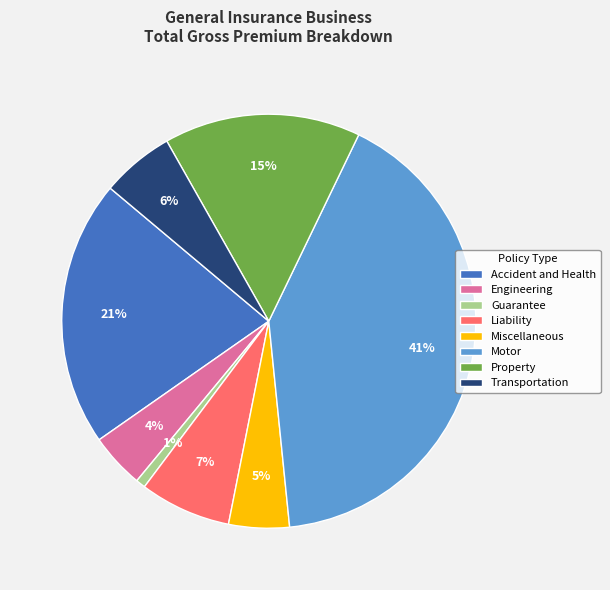

How many slices are in this pie chart?

8